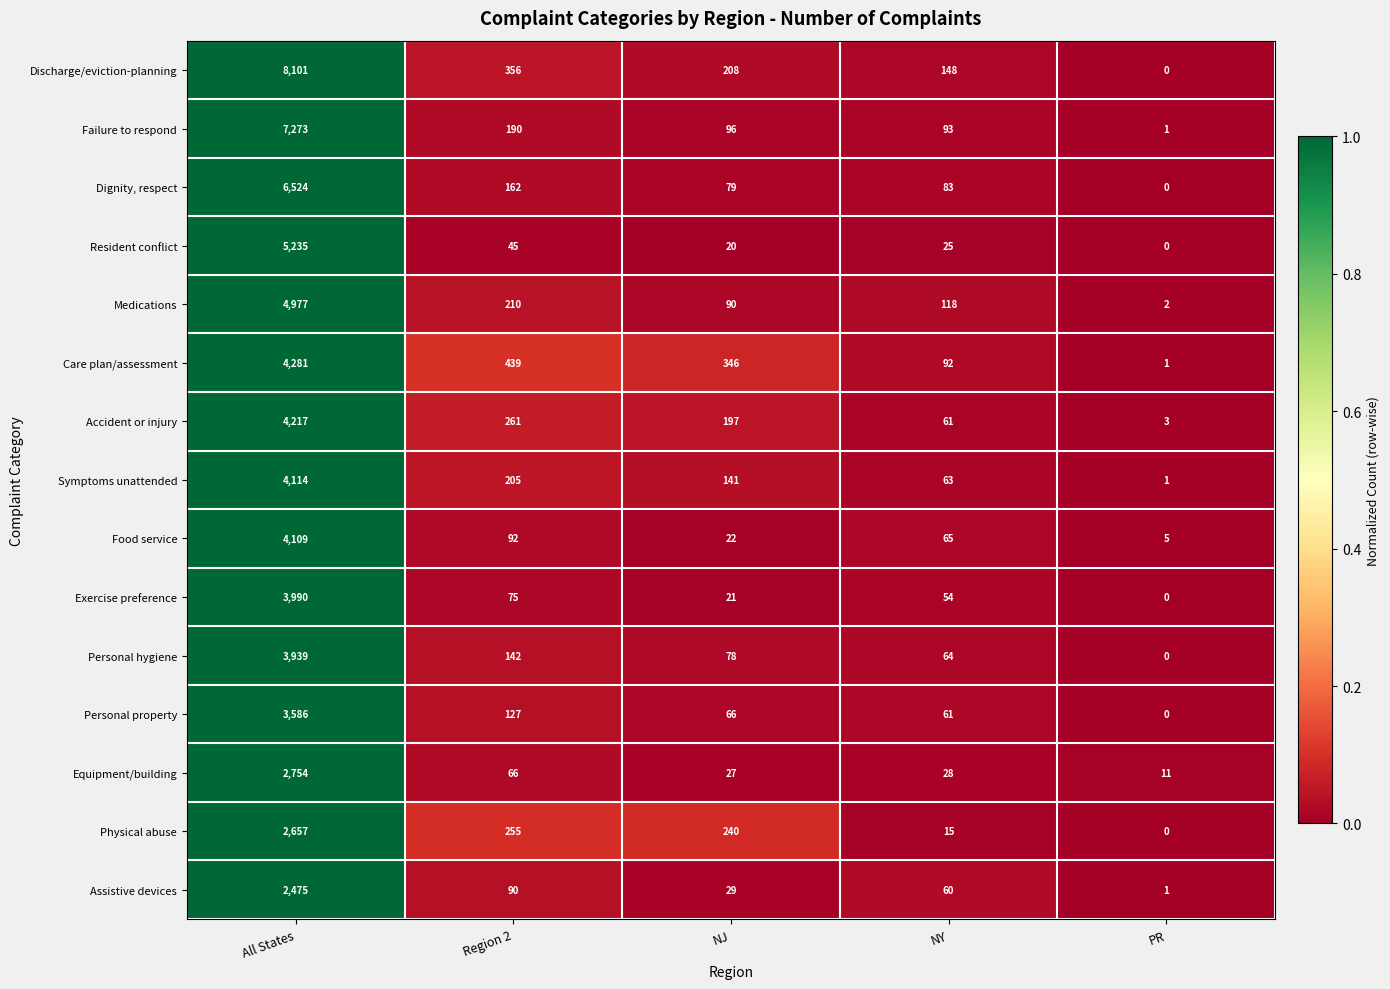

What is the difference between the Care plan/assessment values at NY and PR?

91